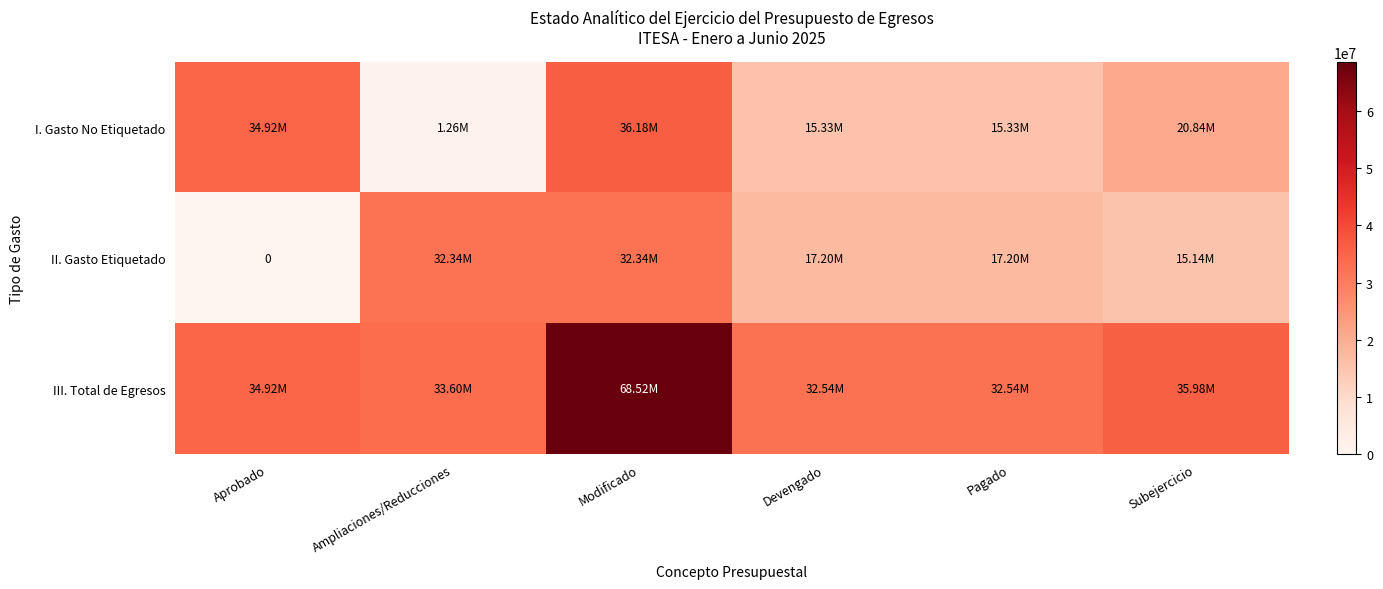

What is the greatest value displayed?

68519220.5